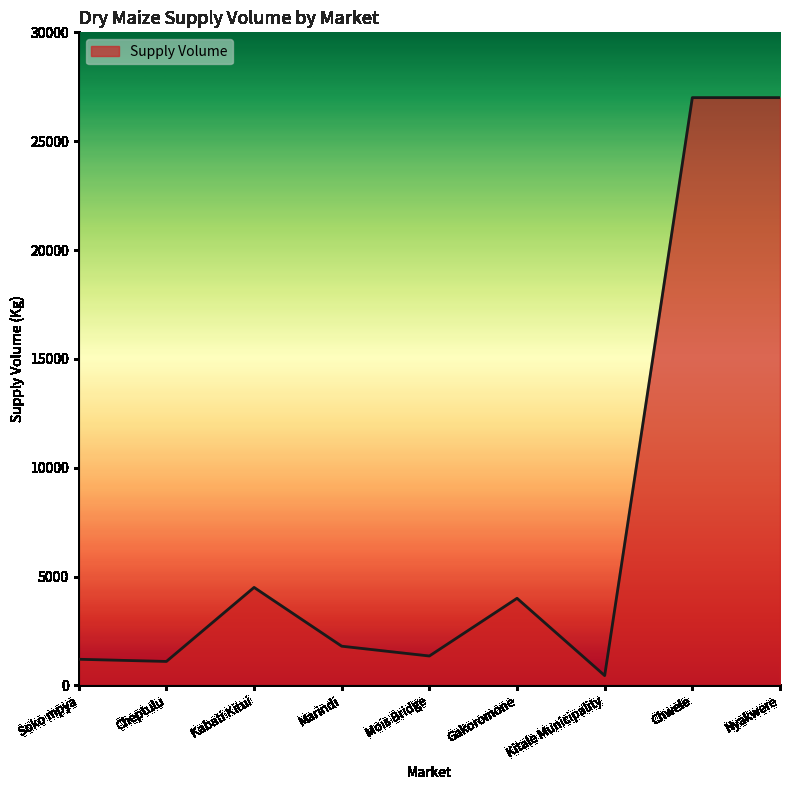

What is the sum of all values?

68400